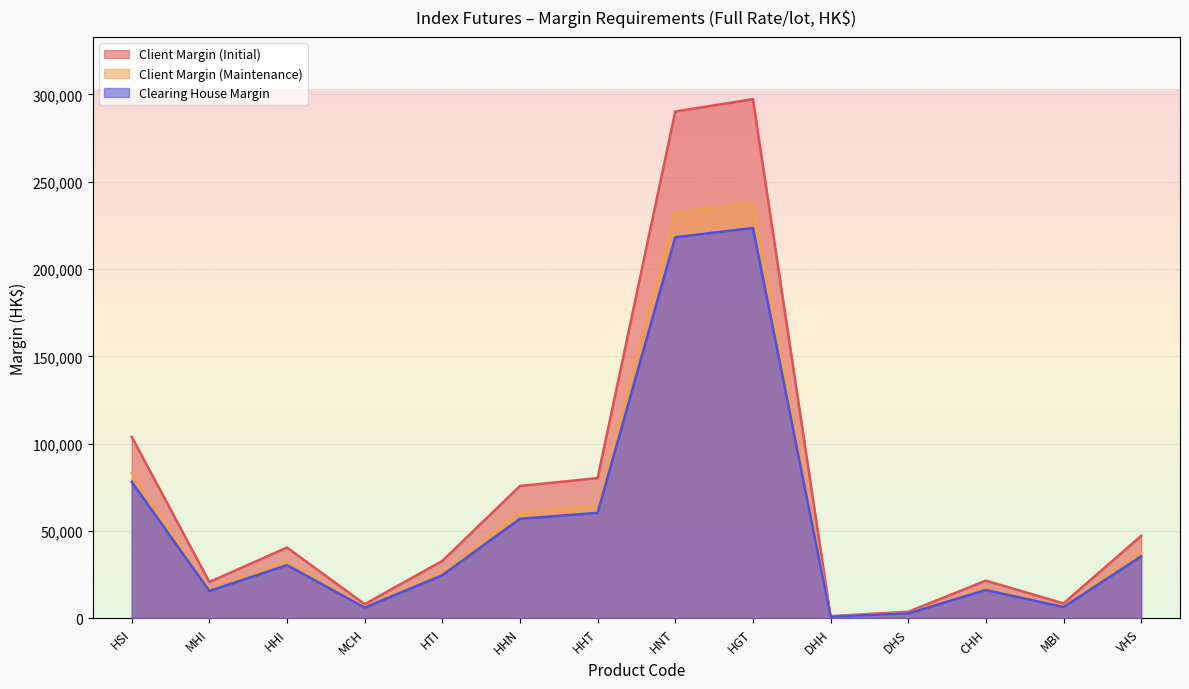

Reading left to right, transcribe all the data shown in this chart.

Client Margin (Initial): 103939	20787	40498	8099	32811	75770	80278	290206	297268	1206	3724	21546	8512	47188
Client Margin (Maintenance): 83151	16629	32398	6479	26248	60616	64222	232164	237814	964	2979	17236	6809	37750
Clearing House Margin: 78150	15630	30450	6090	24670	56970	60360	218200	223510	907	2800	16200	6400	35480